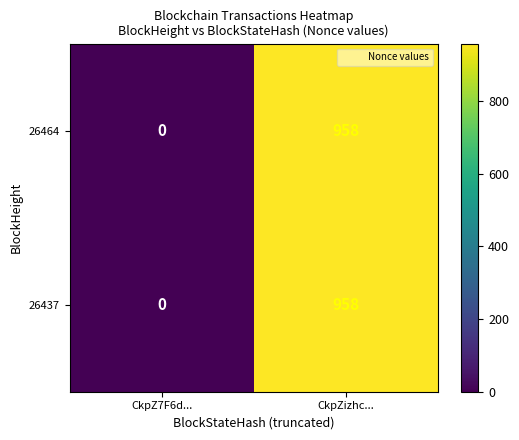

At which category does the chart reach its peak across all series?

CkpZizhc...